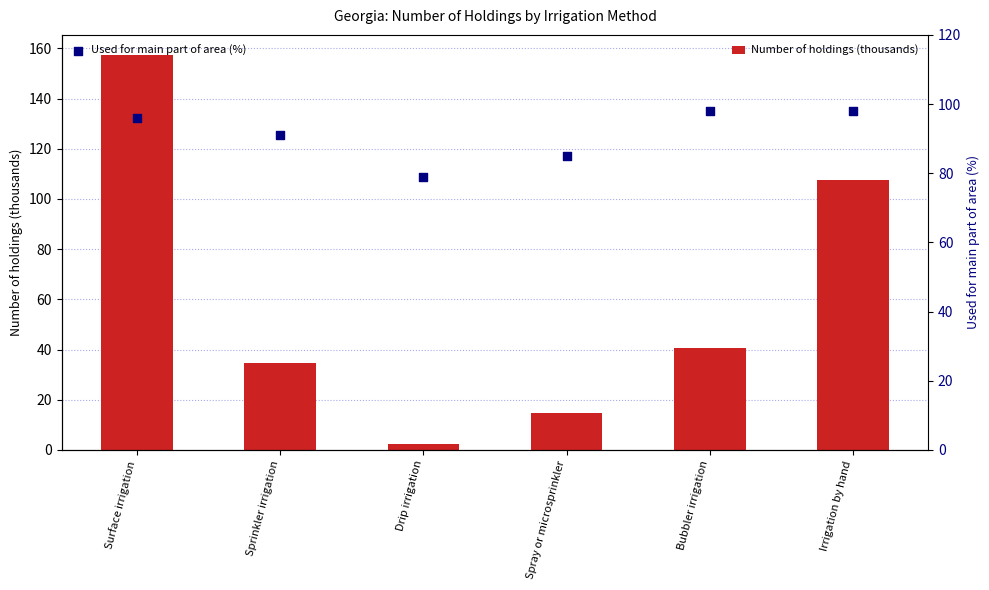

What are all the series names shown in the legend?

Number of holdings (thousands), Used for main part of area (%)